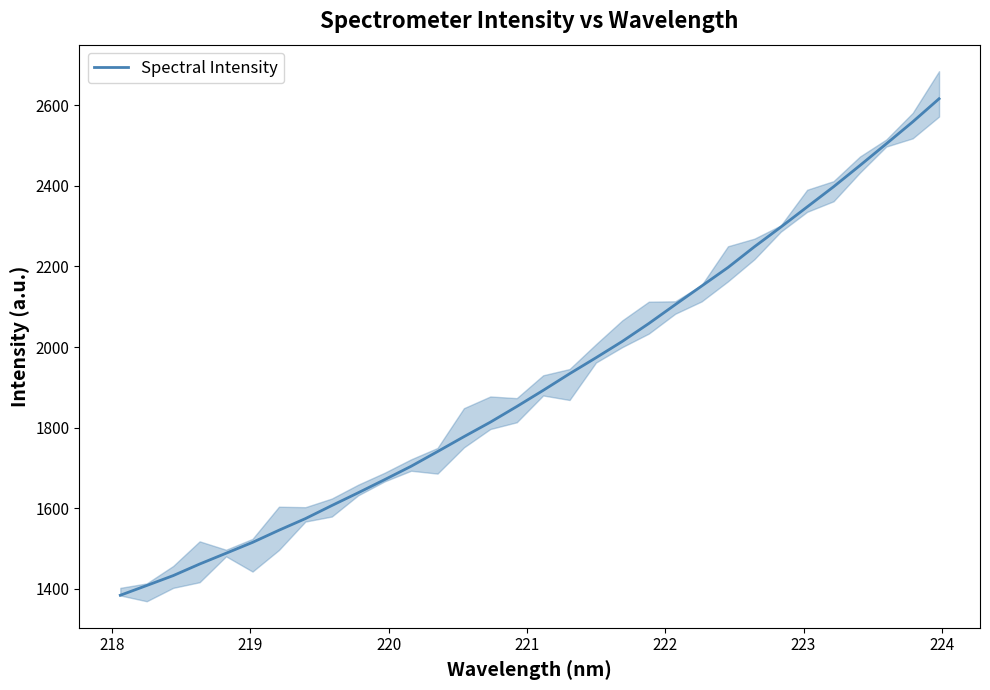

What is the highest value of the Spectral Intensity series?

2616.4